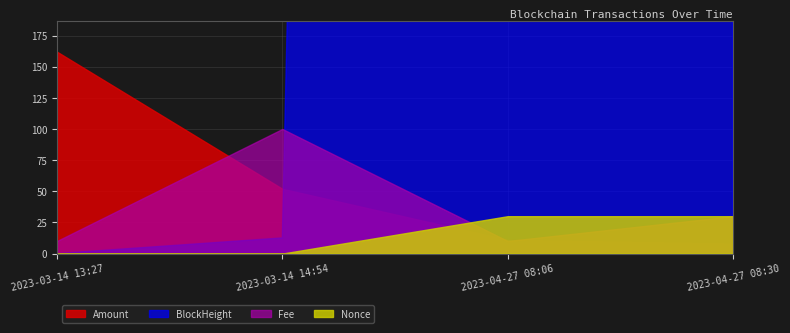

What are all the series names shown in the legend?

Amount, BlockHeight, Fee, Nonce